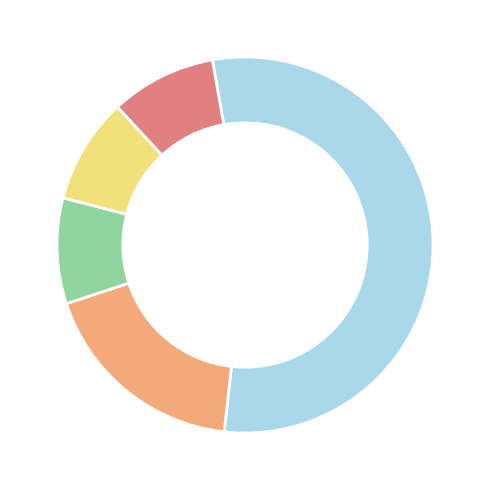

Is there a majority slice in this chart?

Yes